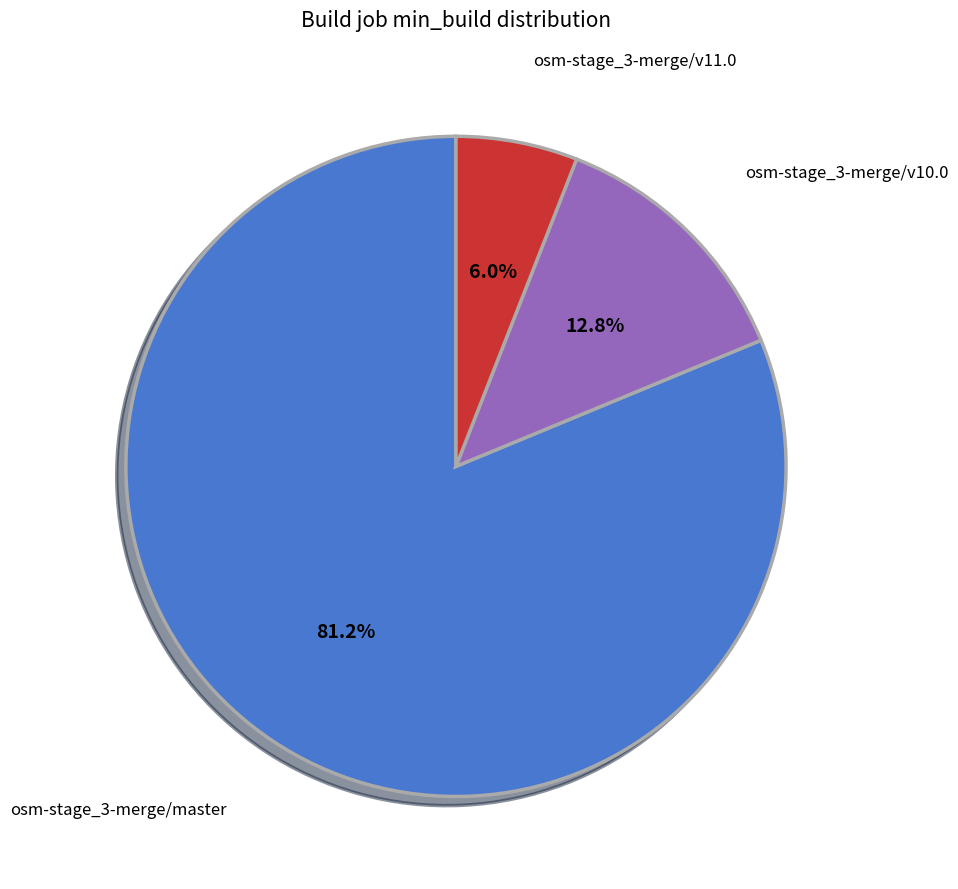

What is the ratio of the value at osm-stage_3-merge/v11.0 to the value at osm-stage_3-merge/v10.0?

0.5